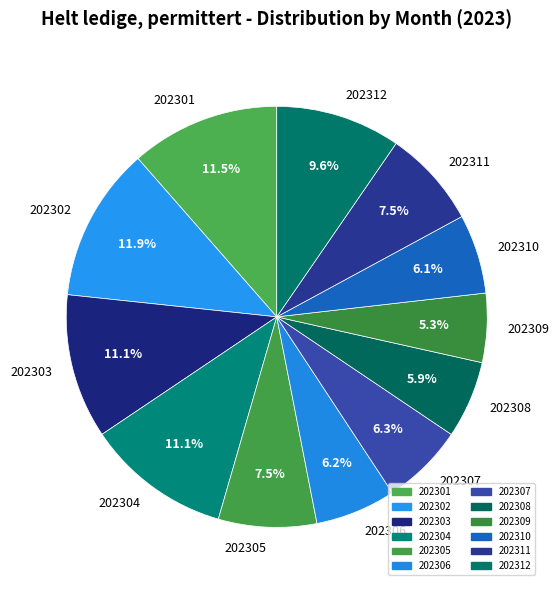

How many slices are in this pie chart?

12